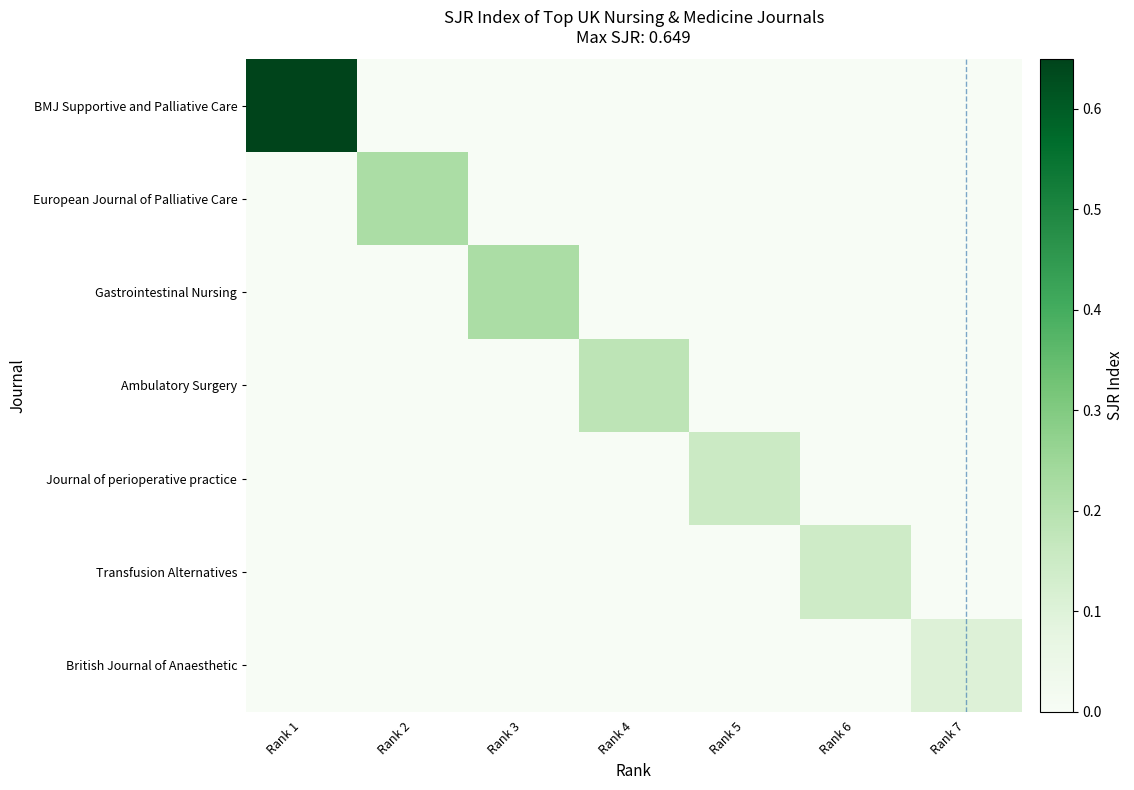

Which category has the lowest value across all series?

Rank 2